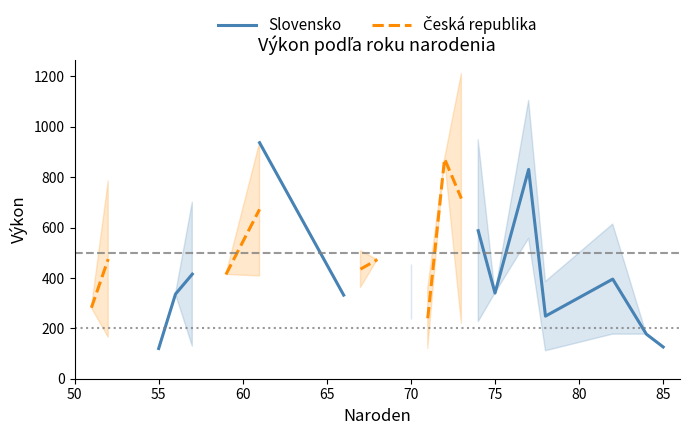

What is the label of the 4th point from the left?

65